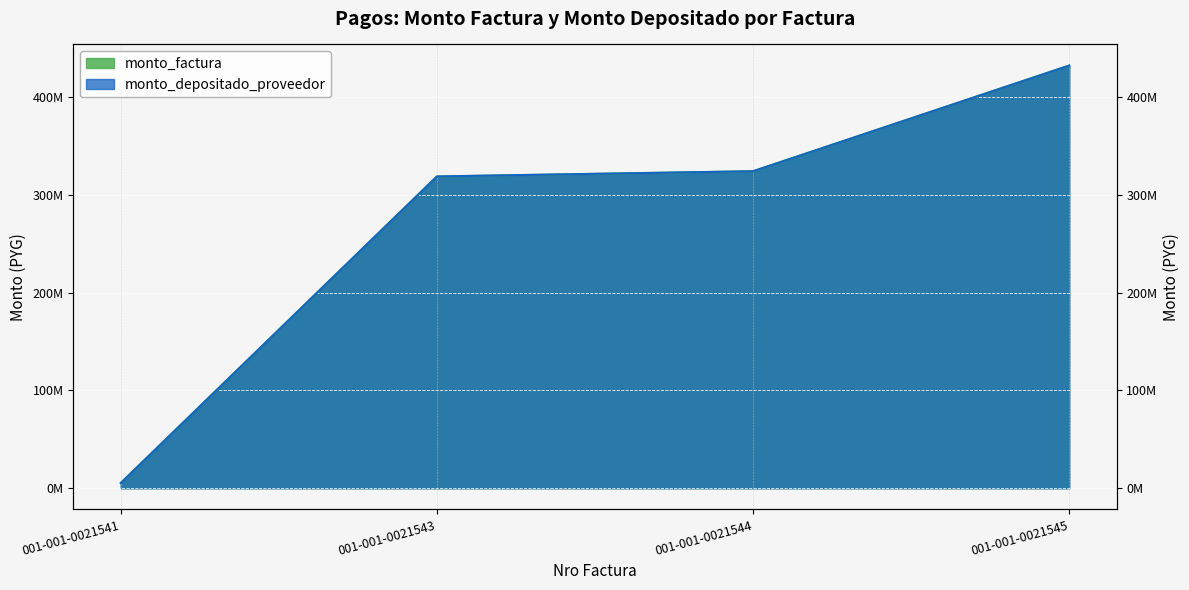

What is the value of the monto_depositado_proveedor point at the 2nd from the left?

318833000